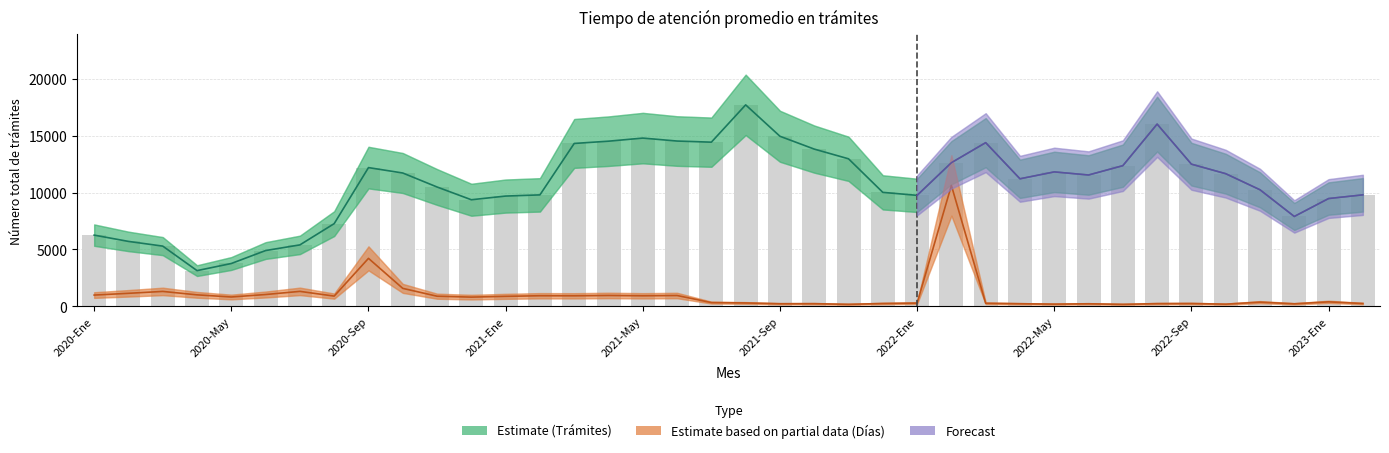

Are the bars horizontal?

No